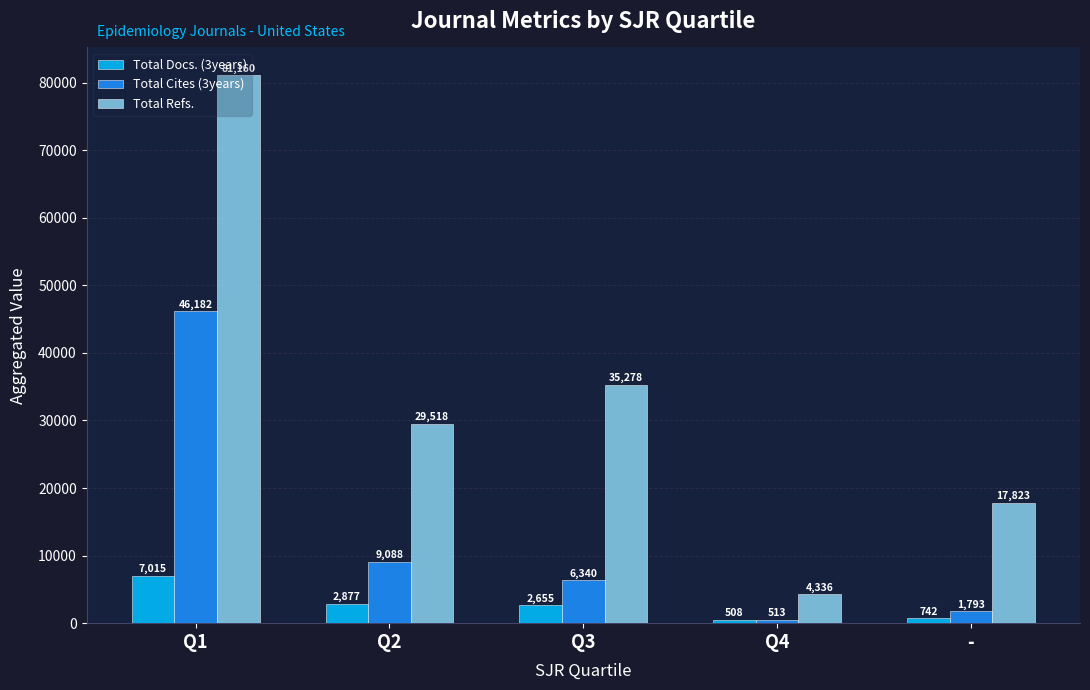

Rank the categories by Total Docs. (3years) value from highest to lowest.

Q1, Q2, Q3, -, Q4